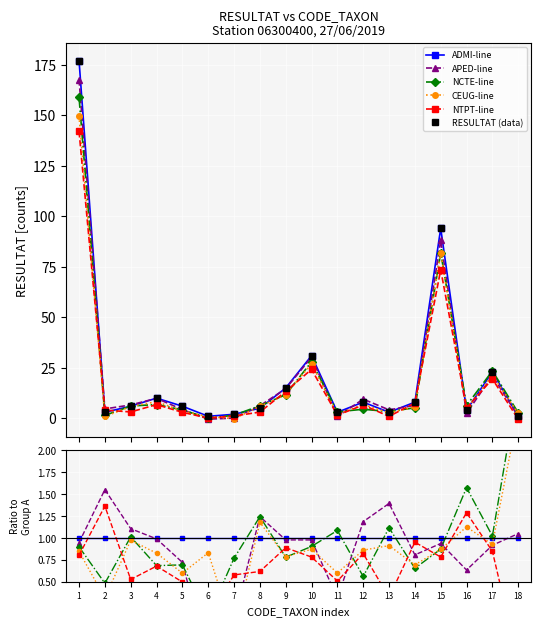

What are all the series names shown in the legend?

ADMI-line, APED-line, NCTE-line, CEUG-line, NTPT-line, RESULTAT (data)